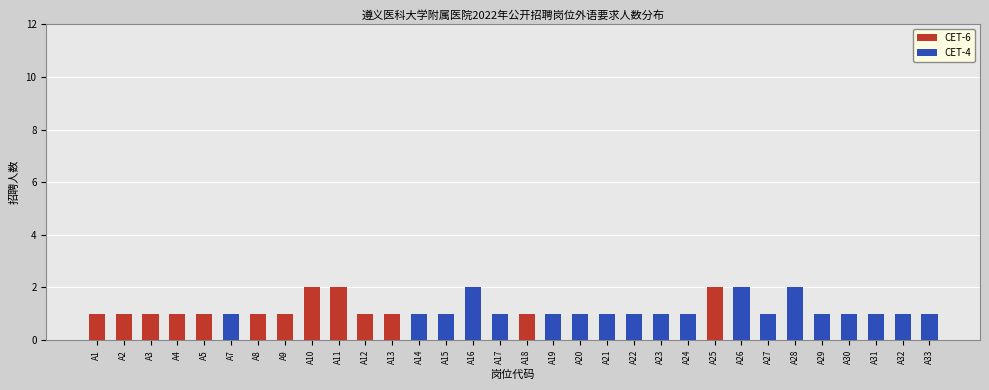

What is the sum of all CET-6 values?

16